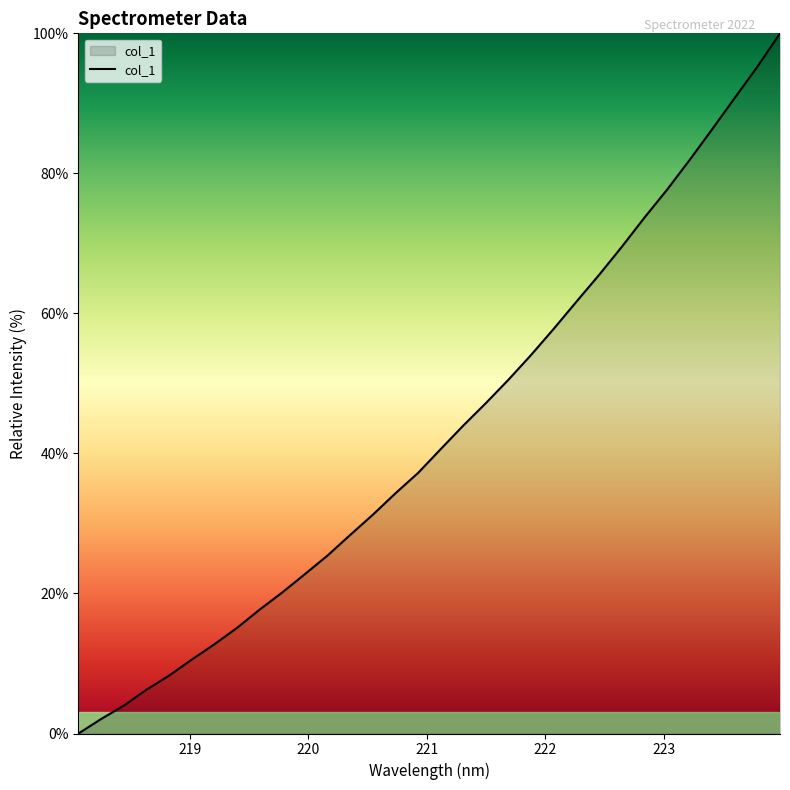

What is the greatest value displayed?

100.0